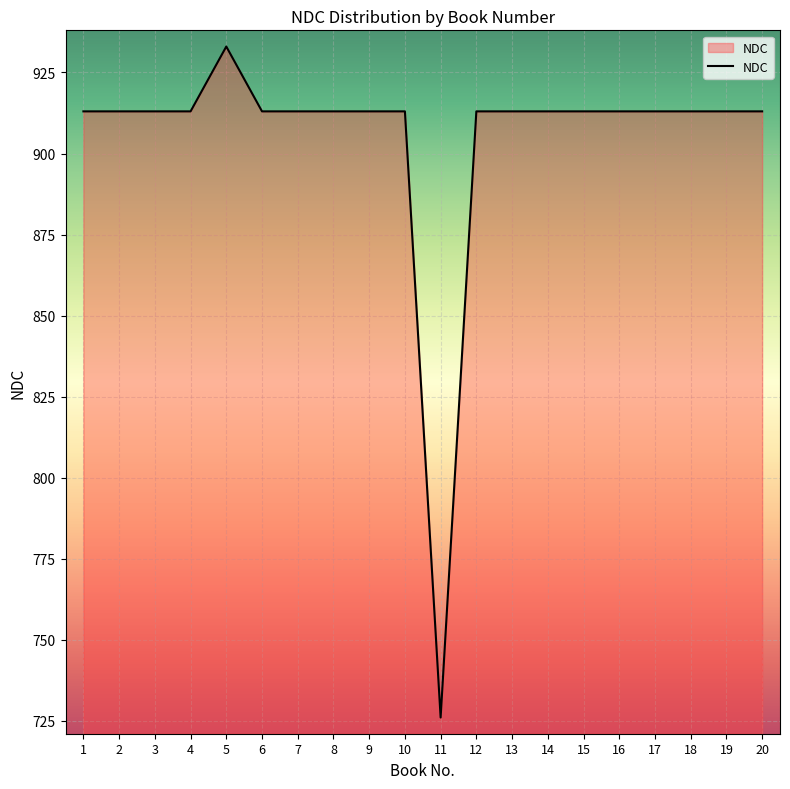

At which category does the chart reach its peak across all series?

5